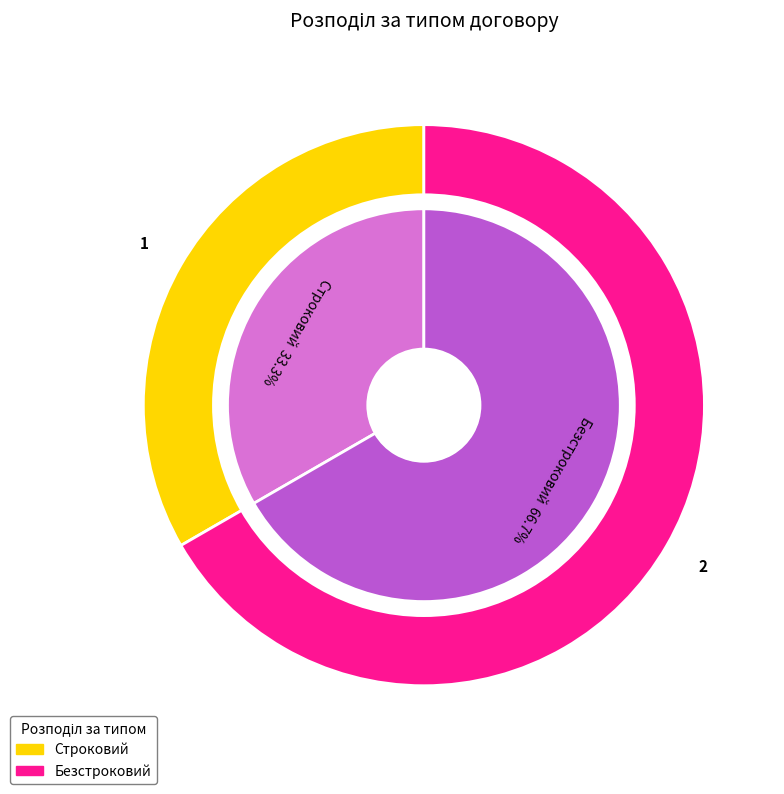

To the nearest percent, what is the difference between the largest and smallest slice percentages?

33%